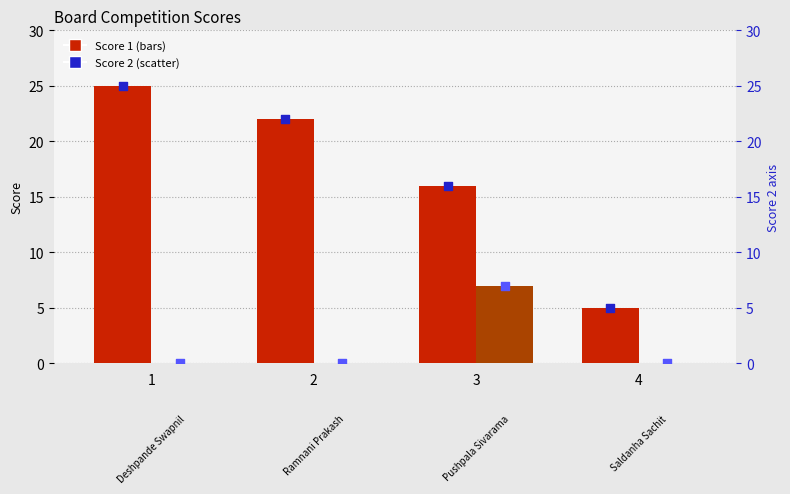

Is the value of Score 1 (rank) at 2 greater than the value of Score 2 (rank) at 3?

Yes